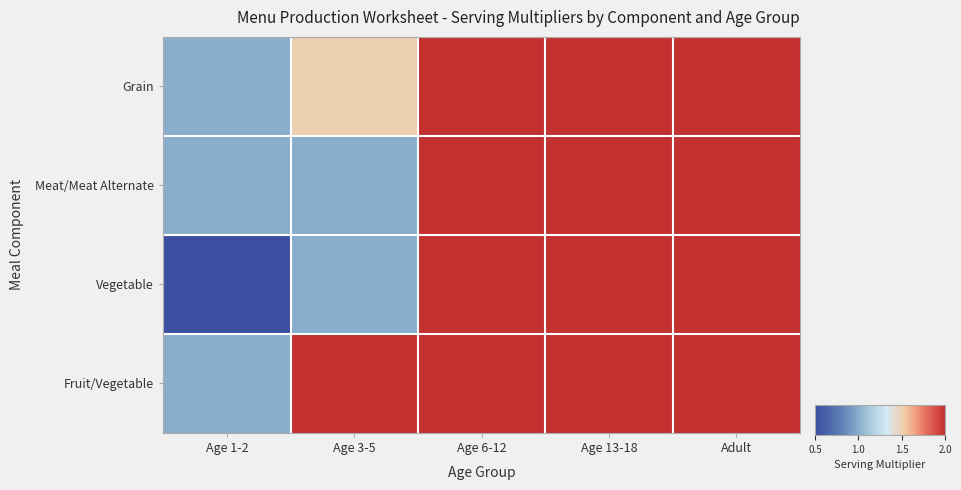

Which label corresponds to the largest value in the chart?

Age 6-12